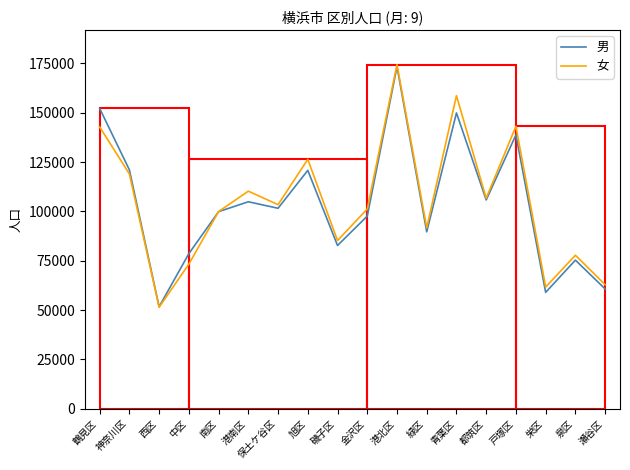

What is the difference between the maximum and second lowest values in the 女 series?

112720